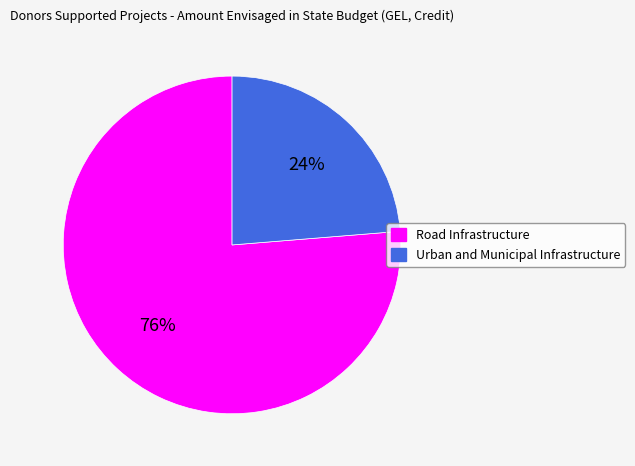

To the nearest percent, what is the average slice percentage?

50%